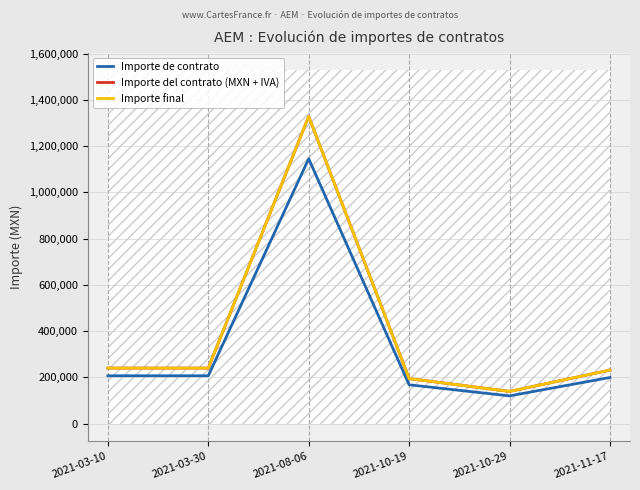

What is the sum of the Importe final values at 2021-10-19 and 2021-08-06?

1523252.6